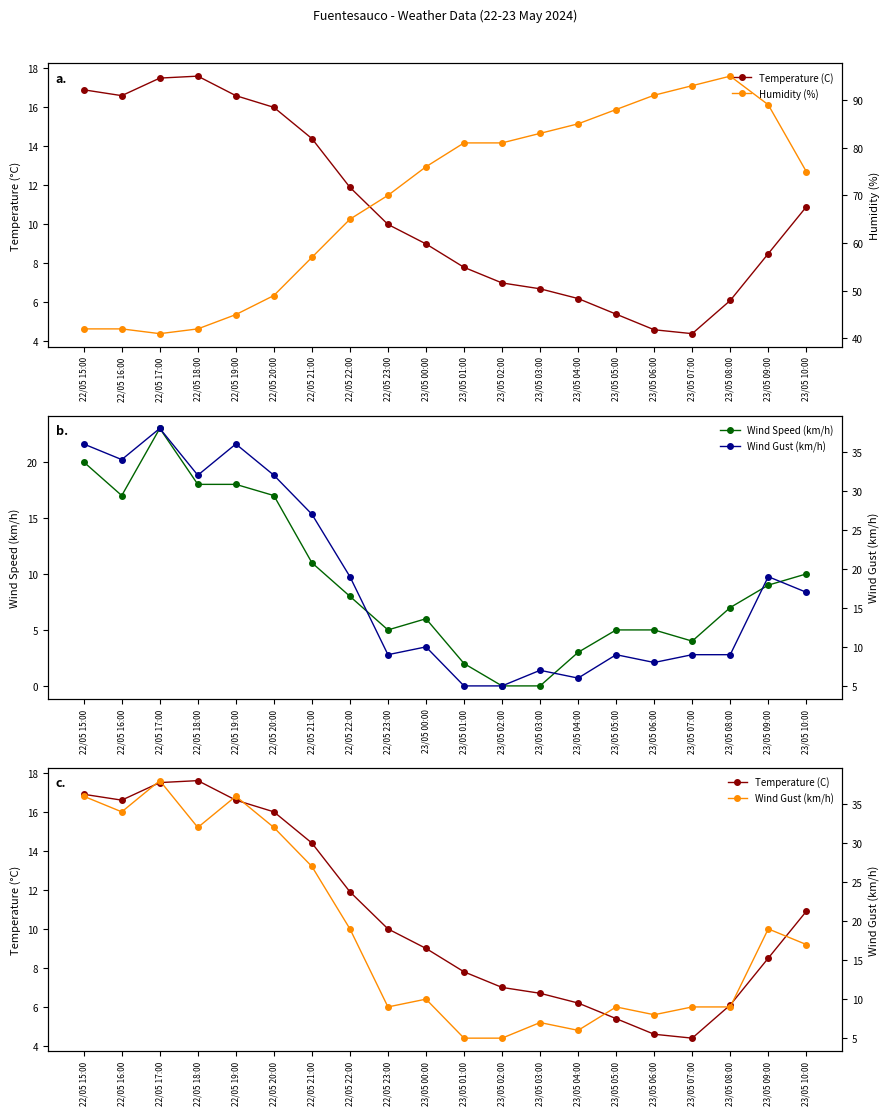

What is the value of the Temperature (C) point at the 18th from the left?

6.1